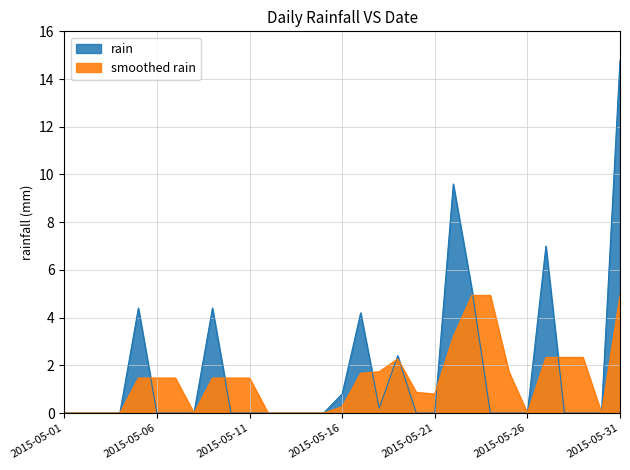

List the labels in order of value, smallest first.

2015-05-01, 2015-05-02, 2015-05-03, 2015-05-04, 2015-05-06, 2015-05-07, 2015-05-08, 2015-05-10, 2015-05-11, 2015-05-12, 2015-05-13, 2015-05-14, 2015-05-15, 2015-05-20, 2015-05-21, 2015-05-24, 2015-05-25, 2015-05-26, 2015-05-28, 2015-05-29, 2015-05-30, 2015-05-18, 2015-05-16, 2015-05-19, 2015-05-17, 2015-05-05, 2015-05-09, 2015-05-23, 2015-05-27, 2015-05-22, 2015-05-31